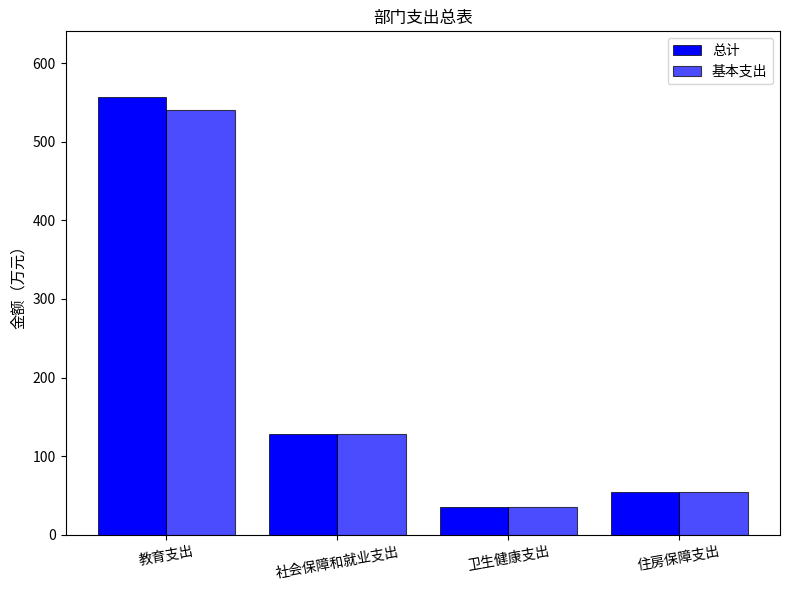

How many bars are there in total?

8